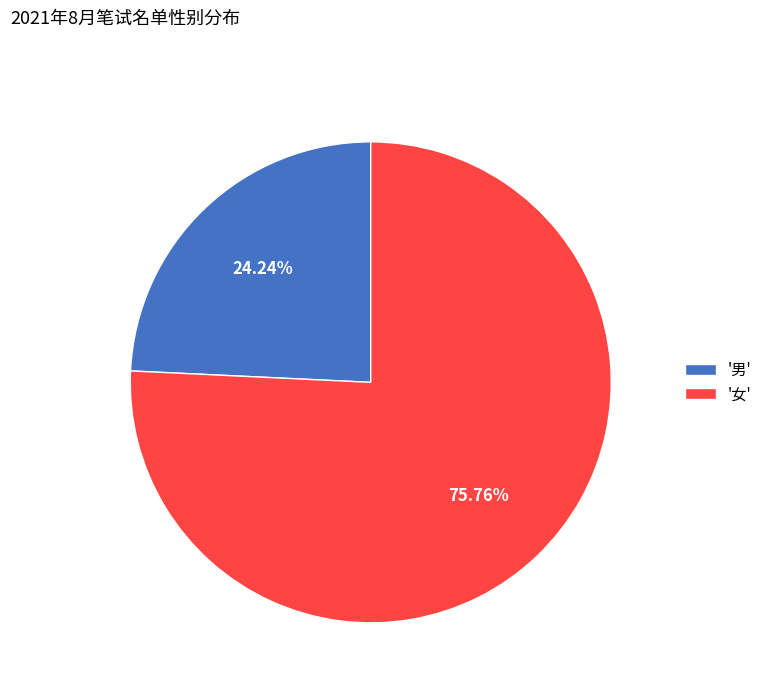

Rank the categories by value from highest to lowest.

'女', '男'